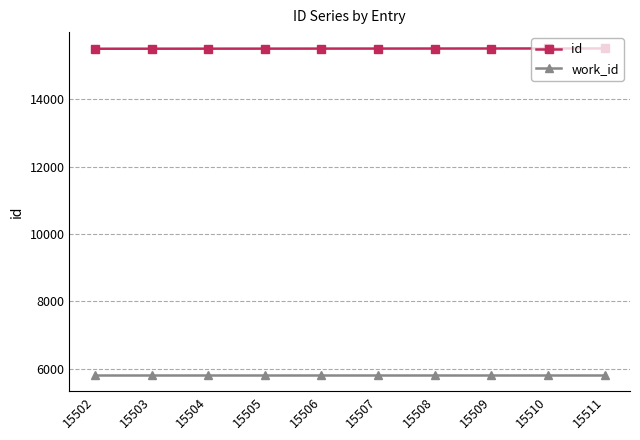

What is the difference between the id values at 15506 and 15504?

2